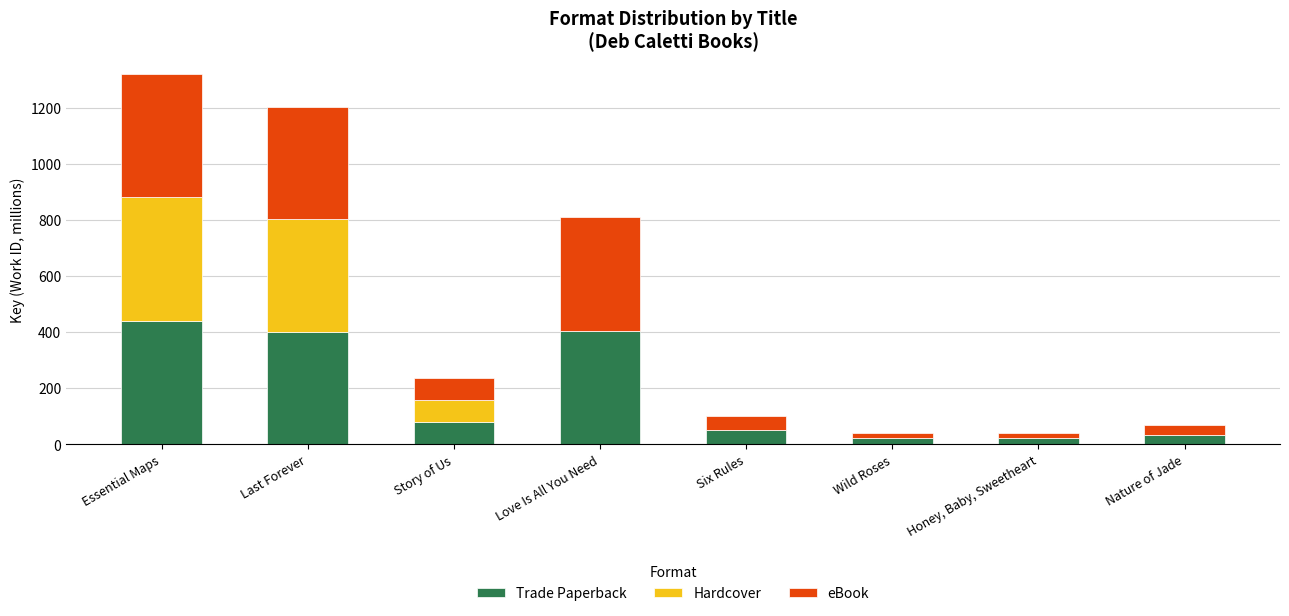

Are the bars horizontal?

No